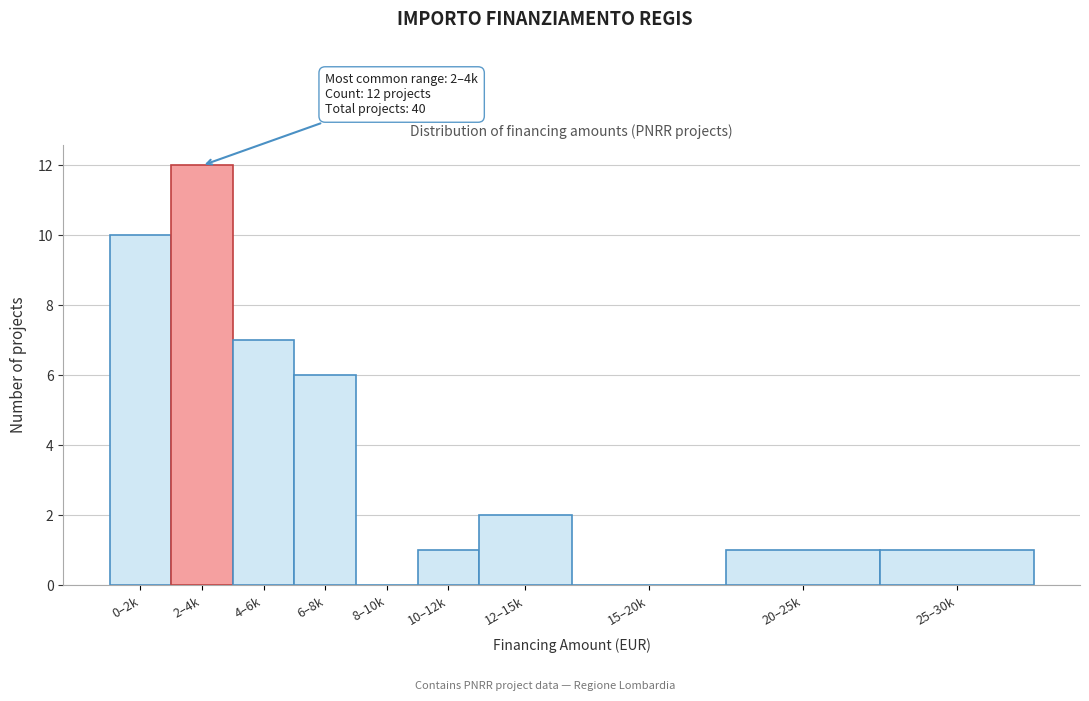

Reading left to right, list all the values displayed in this chart.

0–2k=10	2–4k=12	4–6k=7	6–8k=6	8–10k=0	10–12k=1	12–15k=2	15–20k=0	20–25k=1	25–30k=1